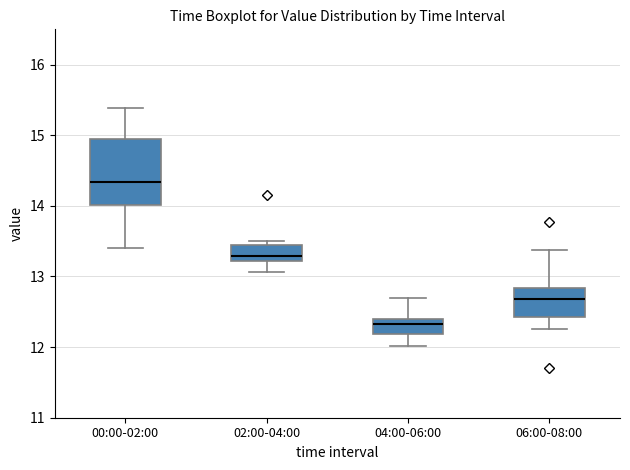

Comparing the boxes themselves (not the whiskers), which one is the tallest?

00:00-02:00